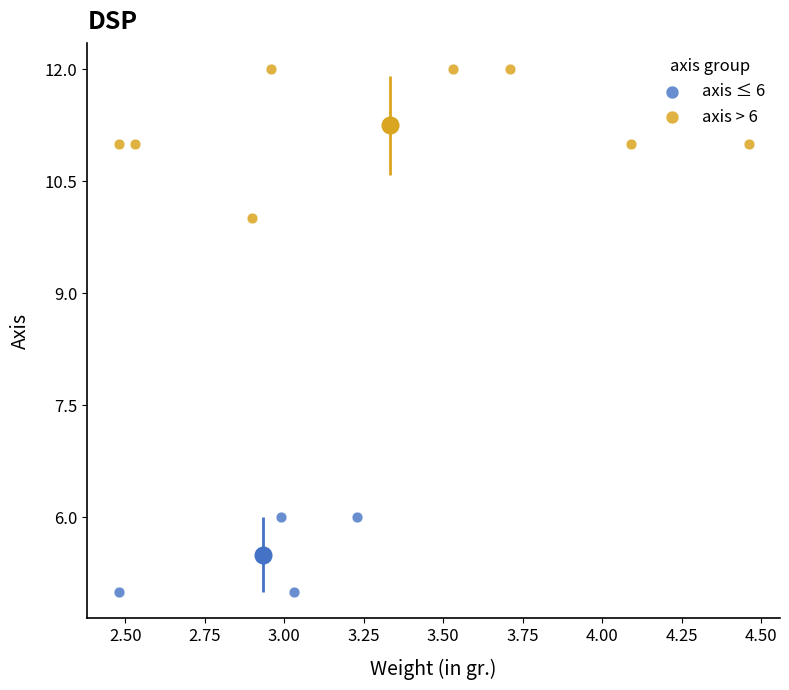

Which series reaches the maximum Y coordinate?

axis > 6